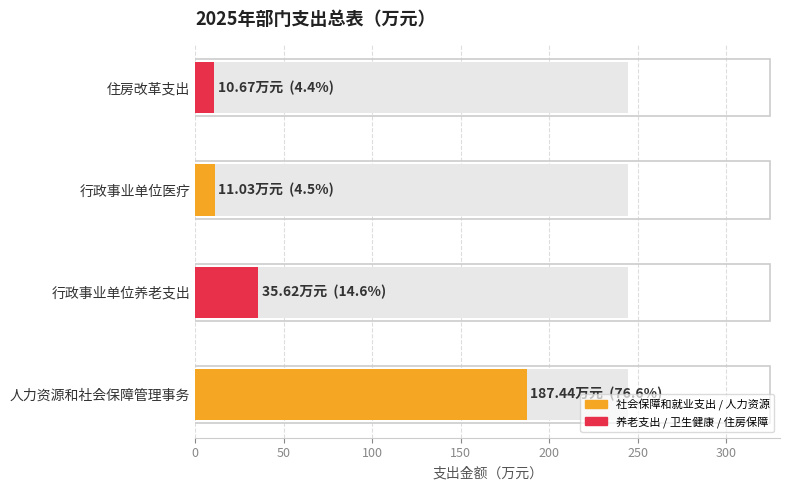

At how many categories does at least one series exceed 153?

1